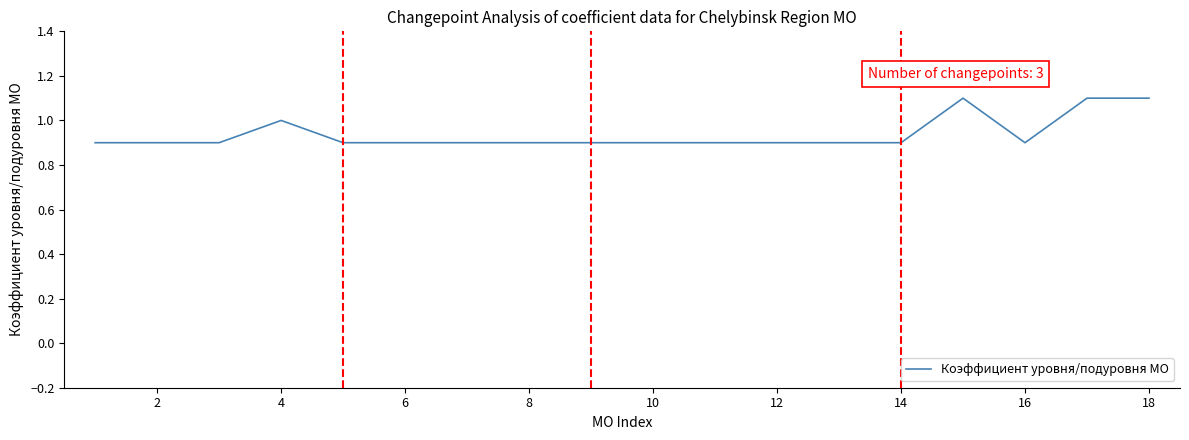

What is the smallest value displayed?

0.9